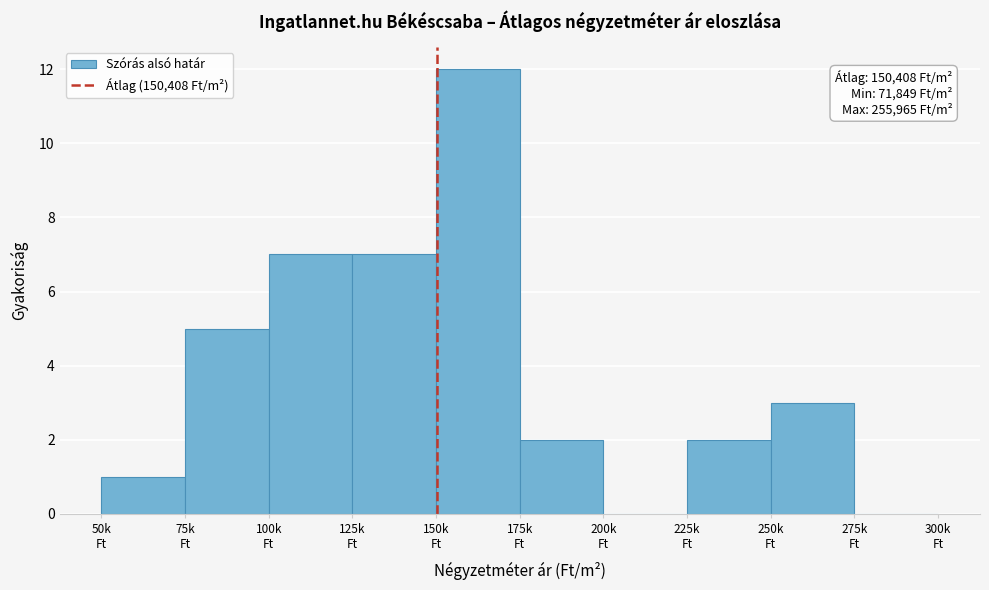

What is the greatest value displayed?

12